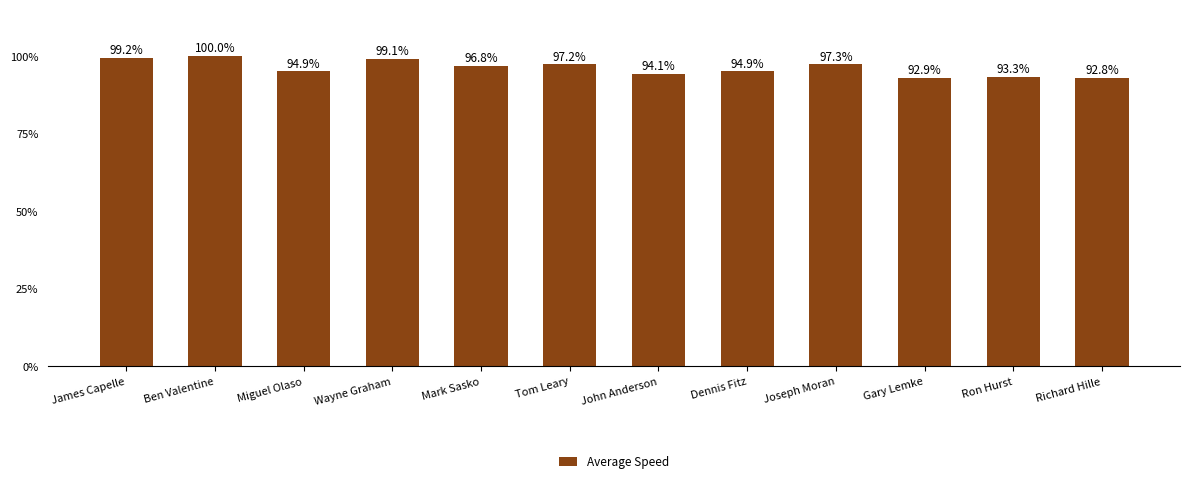

Which label corresponds to the smallest value in the chart?

Richard Hille